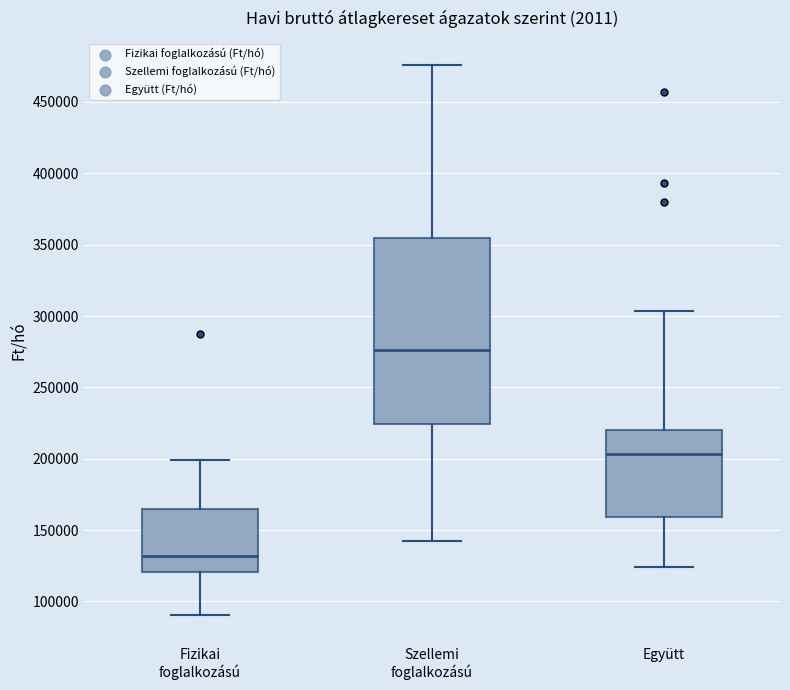

Where does the lower whisker of the box for Együtt end on the y-axis? The values are not printed on the chart, so give them approximately, as read against the axis.

125000